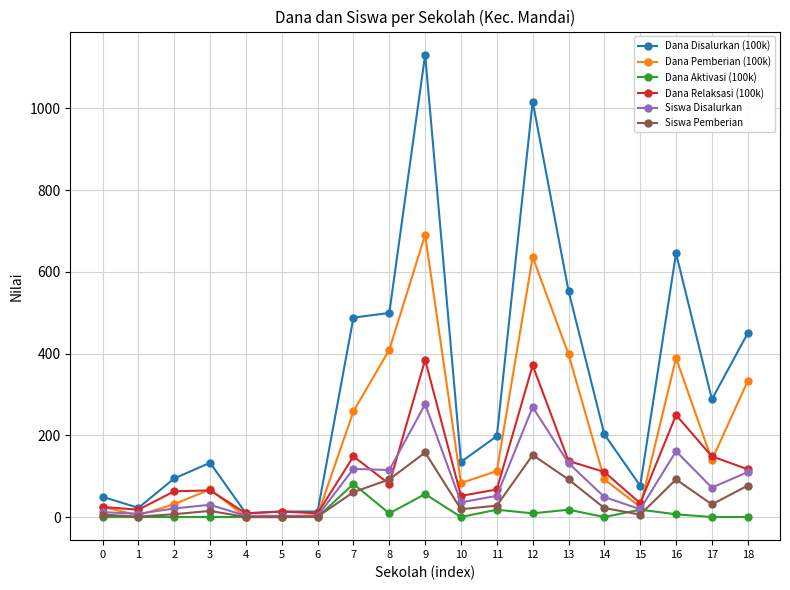

True or false: Dana Disalurkan (100k) has more than 1 interior local peaks.

True